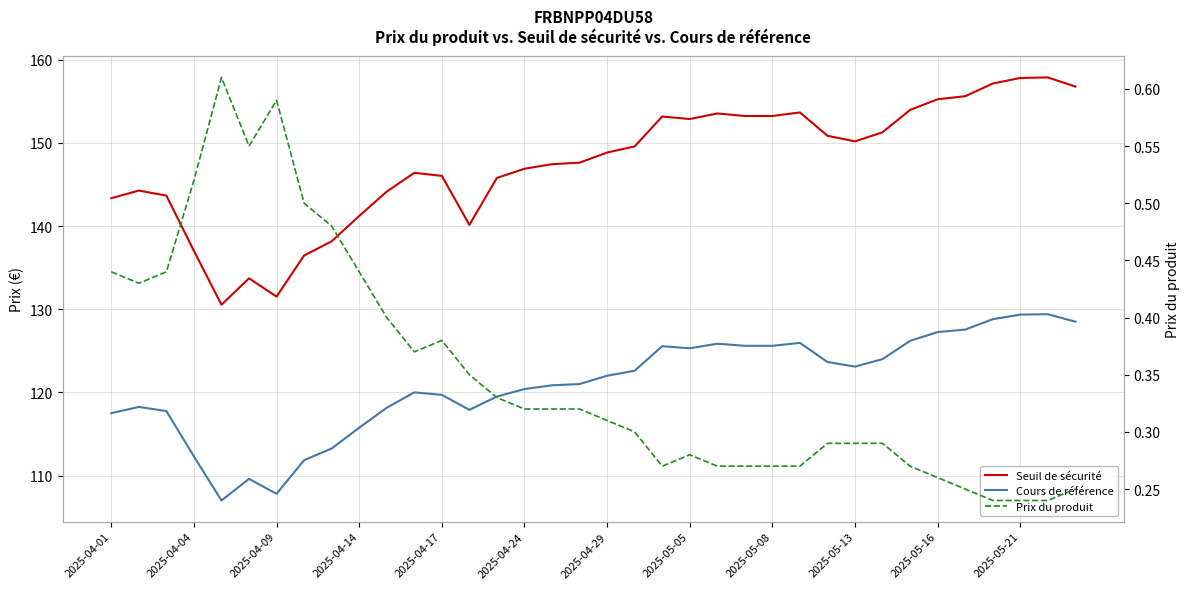

What is the difference between the maximum and second lowest values in the Cours de référence series?

21.6